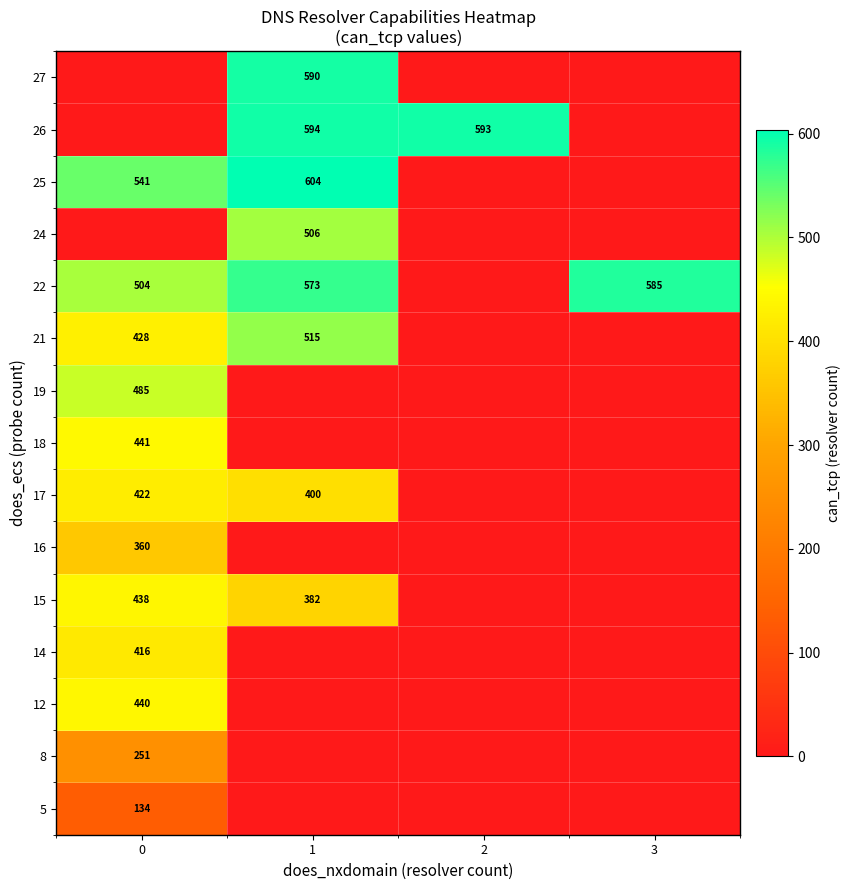

What is the sum of the row_5 values at 0 and 2?

360.0